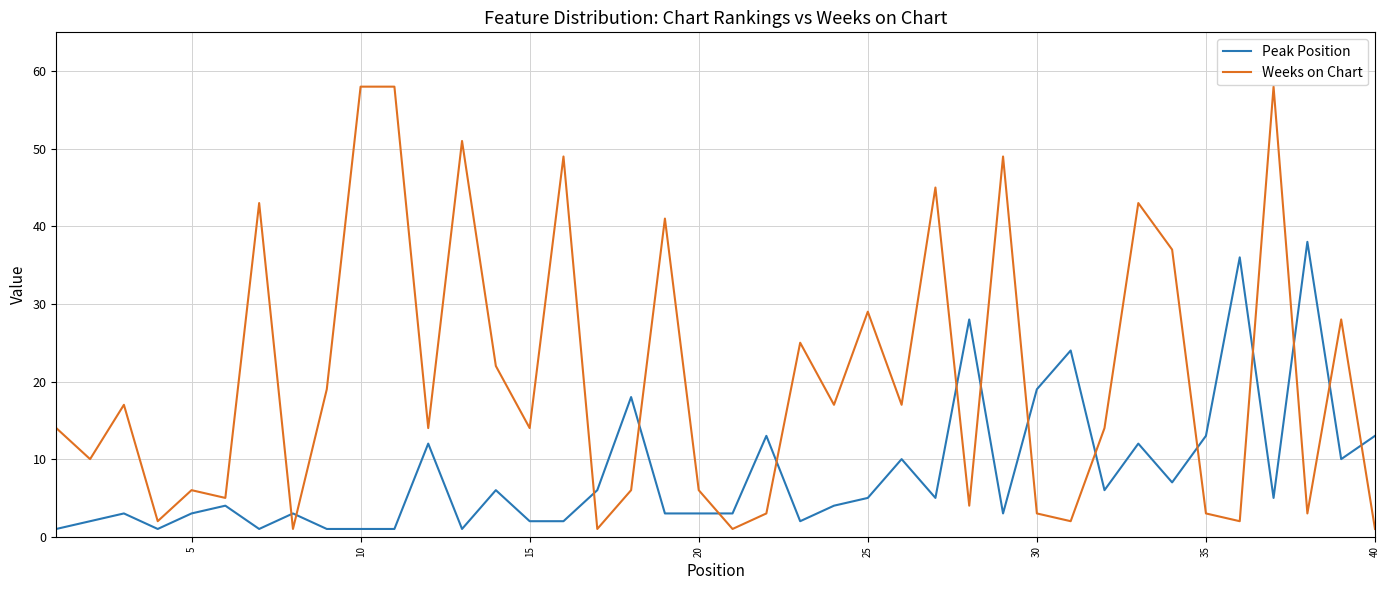

Which series ends up on top after the final intersection of Peak Position and Weeks on Chart?

Peak Position